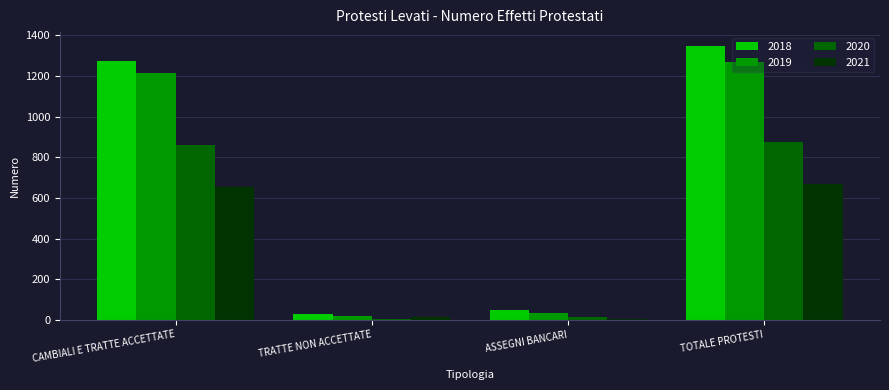

Which category has the highest value across all series?

TOTALE PROTESTI